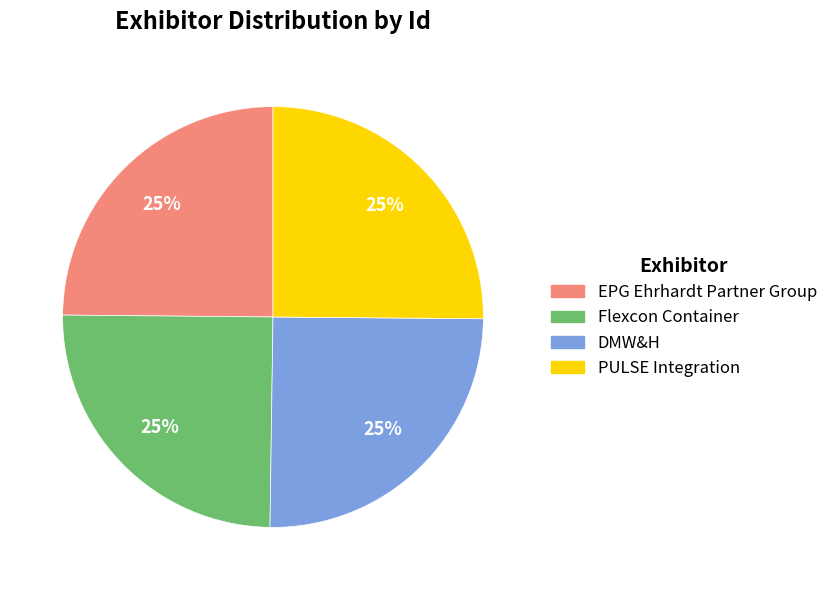

To the nearest percent, what portion does PULSE Integration represent?

25%